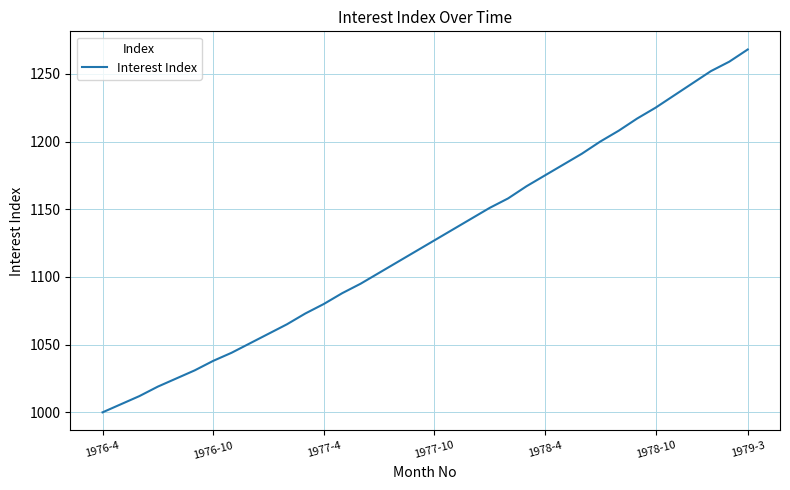

What is the difference between the maximum and minimum values?

268